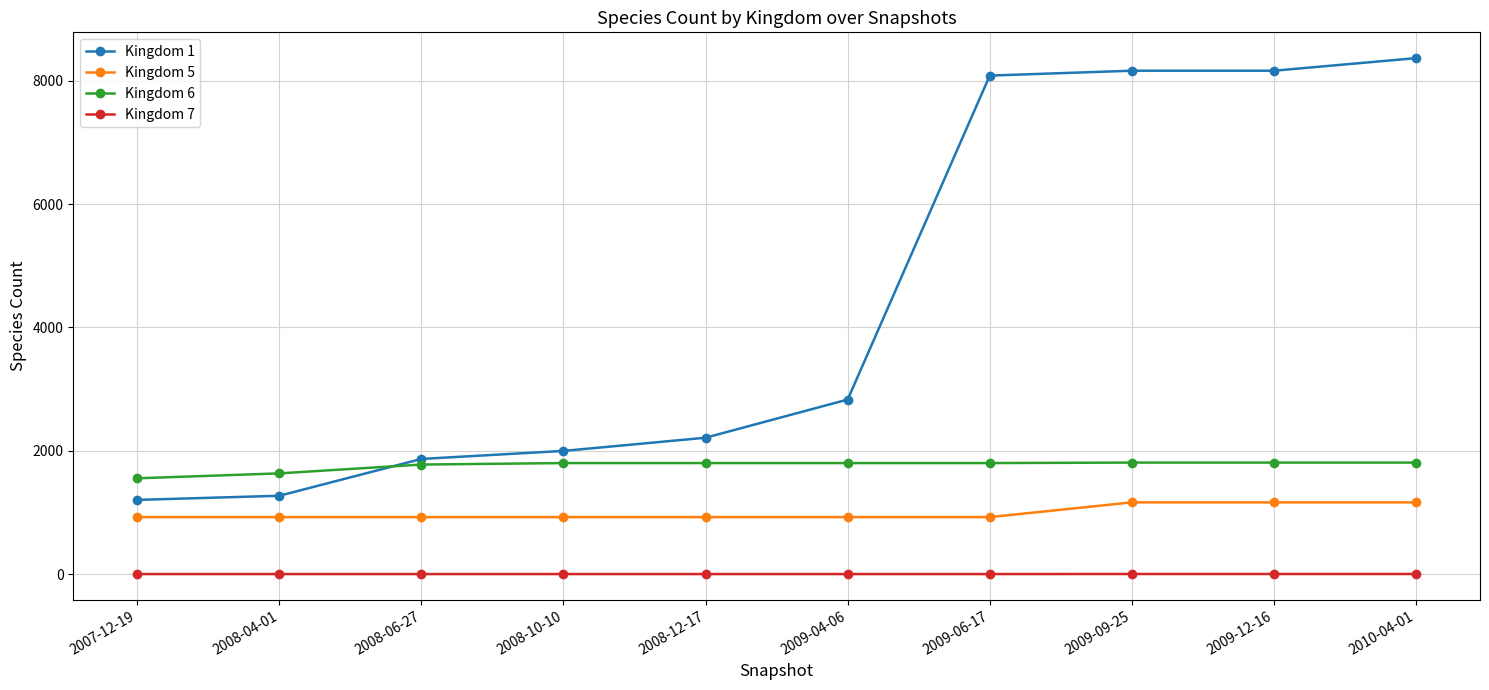

The value of Kingdom 5 at 2008-04-01 is 1427. True or false?

False